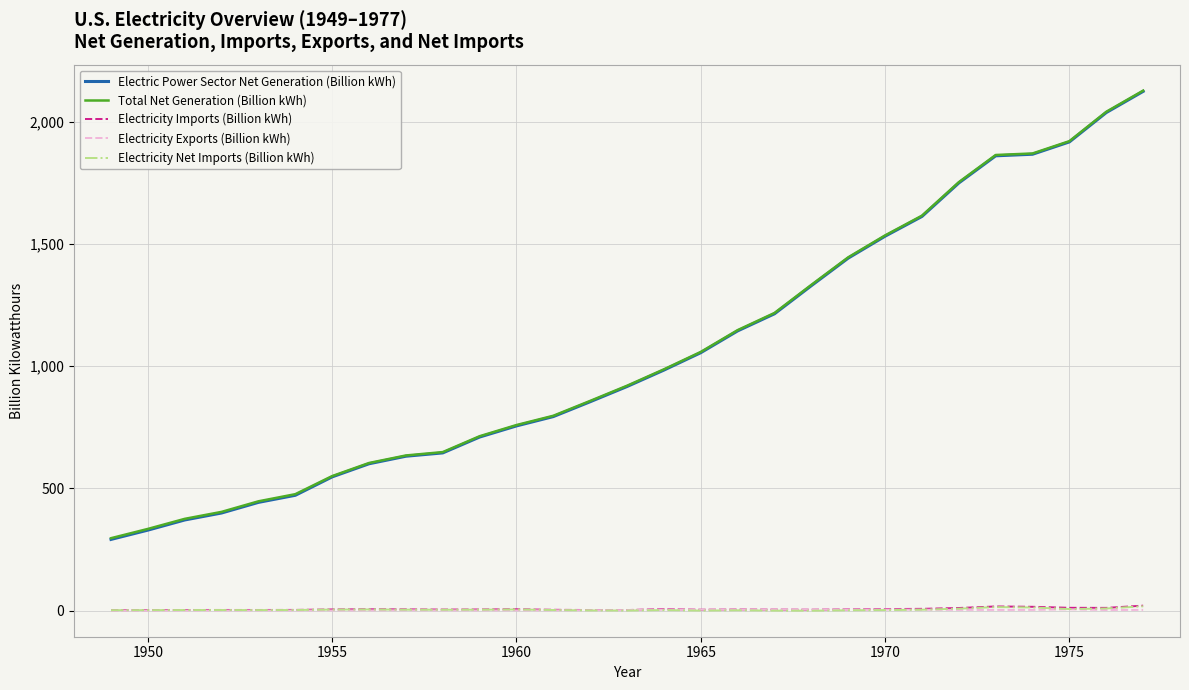

What is the maximum value shown in the chart?

2127.4